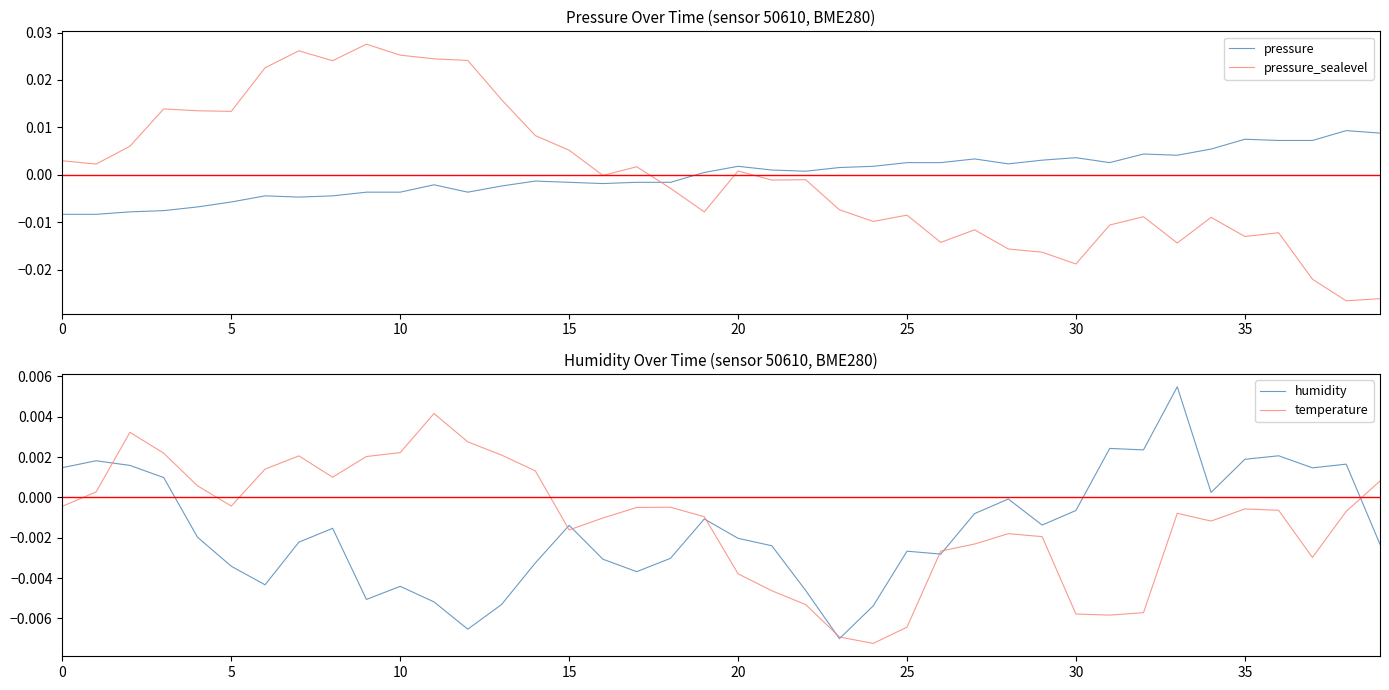

Which category has the highest value across all series?

9